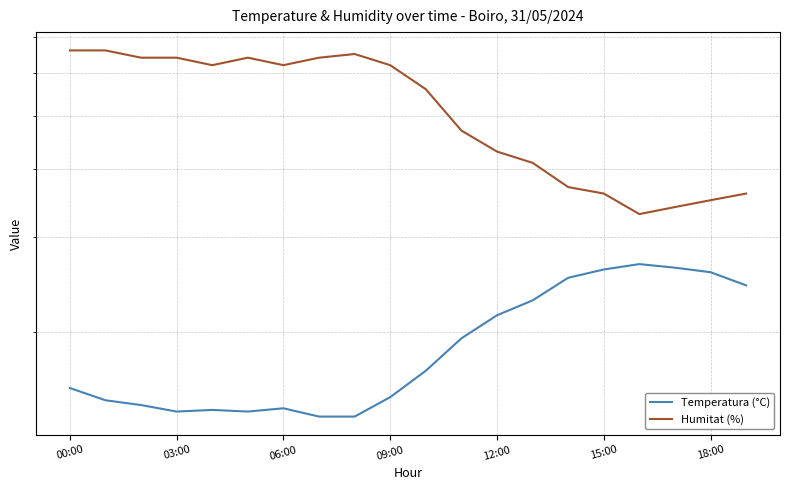

What is the difference between the maximum and minimum values in the Humitat (%) series?

33.0